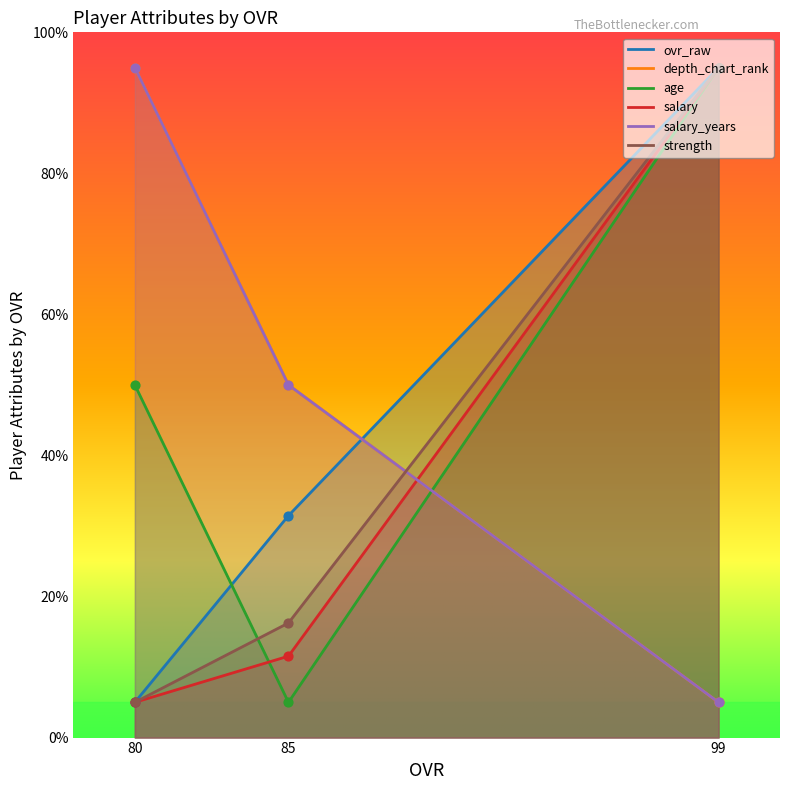

What is the total value across all series at 85?

164.3